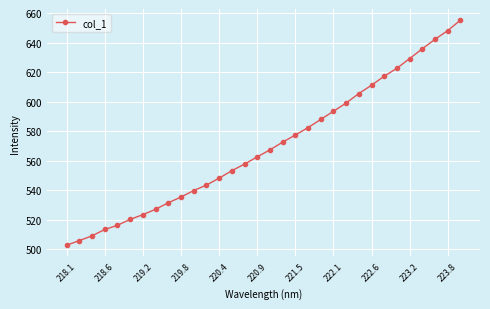

What is the value of the 26th point from the left?

617.4